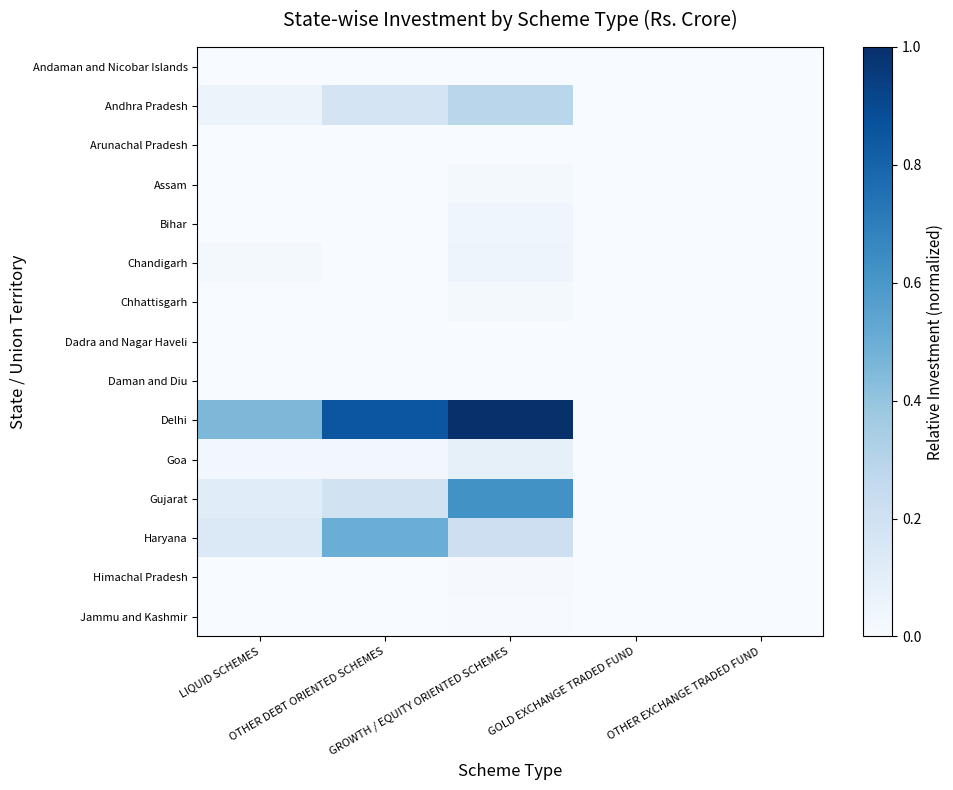

Reading right to left, list all the values displayed in this chart.

Andaman and Nicobar Islands: OTHER EXCHANGE TRADED FUND=0.0	GOLD EXCHANGE TRADED FUND=0.0	GROWTH / EQUITY ORIENTED SCHEMES=0.0	OTHER DEBT ORIENTED SCHEMES=0.0	LIQUID SCHEMES=0.0
Andhra Pradesh: OTHER EXCHANGE TRADED FUND=0.0	GOLD EXCHANGE TRADED FUND=0.0	GROWTH / EQUITY ORIENTED SCHEMES=0.3	OTHER DEBT ORIENTED SCHEMES=0.2	LIQUID SCHEMES=0.1
Arunachal Pradesh: OTHER EXCHANGE TRADED FUND=0.0	GOLD EXCHANGE TRADED FUND=0.0	GROWTH / EQUITY ORIENTED SCHEMES=0.0	OTHER DEBT ORIENTED SCHEMES=0.0	LIQUID SCHEMES=0.0
Assam: OTHER EXCHANGE TRADED FUND=0.0	GOLD EXCHANGE TRADED FUND=0.0	GROWTH / EQUITY ORIENTED SCHEMES=0.0	OTHER DEBT ORIENTED SCHEMES=0.0	LIQUID SCHEMES=0.0
Bihar: OTHER EXCHANGE TRADED FUND=0.0	GOLD EXCHANGE TRADED FUND=0.0	GROWTH / EQUITY ORIENTED SCHEMES=0.0	OTHER DEBT ORIENTED SCHEMES=0.0	LIQUID SCHEMES=0.0
Chandigarh: OTHER EXCHANGE TRADED FUND=0.0	GOLD EXCHANGE TRADED FUND=0.0	GROWTH / EQUITY ORIENTED SCHEMES=0.0	OTHER DEBT ORIENTED SCHEMES=0.0	LIQUID SCHEMES=0.0
Chhattisgarh: OTHER EXCHANGE TRADED FUND=0.0	GOLD EXCHANGE TRADED FUND=0.0	GROWTH / EQUITY ORIENTED SCHEMES=0.0	OTHER DEBT ORIENTED SCHEMES=0.0	LIQUID SCHEMES=0.0
Dadra and Nagar Haveli: OTHER EXCHANGE TRADED FUND=0.0	GOLD EXCHANGE TRADED FUND=0.0	GROWTH / EQUITY ORIENTED SCHEMES=0.0	OTHER DEBT ORIENTED SCHEMES=0.0	LIQUID SCHEMES=0.0
Daman and Diu: OTHER EXCHANGE TRADED FUND=0.0	GOLD EXCHANGE TRADED FUND=0.0	GROWTH / EQUITY ORIENTED SCHEMES=0.0	OTHER DEBT ORIENTED SCHEMES=0.0	LIQUID SCHEMES=0.0
Delhi: OTHER EXCHANGE TRADED FUND=0.0	GOLD EXCHANGE TRADED FUND=0.0	GROWTH / EQUITY ORIENTED SCHEMES=1.0	OTHER DEBT ORIENTED SCHEMES=0.9	LIQUID SCHEMES=0.5
Goa: OTHER EXCHANGE TRADED FUND=0.0	GOLD EXCHANGE TRADED FUND=0.0	GROWTH / EQUITY ORIENTED SCHEMES=0.1	OTHER DEBT ORIENTED SCHEMES=0.0	LIQUID SCHEMES=0.0
Gujarat: OTHER EXCHANGE TRADED FUND=0.0	GOLD EXCHANGE TRADED FUND=0.0	GROWTH / EQUITY ORIENTED SCHEMES=0.6	OTHER DEBT ORIENTED SCHEMES=0.2	LIQUID SCHEMES=0.1
Haryana: OTHER EXCHANGE TRADED FUND=0.0	GOLD EXCHANGE TRADED FUND=0.0	GROWTH / EQUITY ORIENTED SCHEMES=0.2	OTHER DEBT ORIENTED SCHEMES=0.5	LIQUID SCHEMES=0.1
Himachal Pradesh: OTHER EXCHANGE TRADED FUND=0.0	GOLD EXCHANGE TRADED FUND=0.0	GROWTH / EQUITY ORIENTED SCHEMES=0.0	OTHER DEBT ORIENTED SCHEMES=0.0	LIQUID SCHEMES=0.0
Jammu and Kashmir: OTHER EXCHANGE TRADED FUND=0.0	GOLD EXCHANGE TRADED FUND=0.0	GROWTH / EQUITY ORIENTED SCHEMES=0.0	OTHER DEBT ORIENTED SCHEMES=0.0	LIQUID SCHEMES=0.0